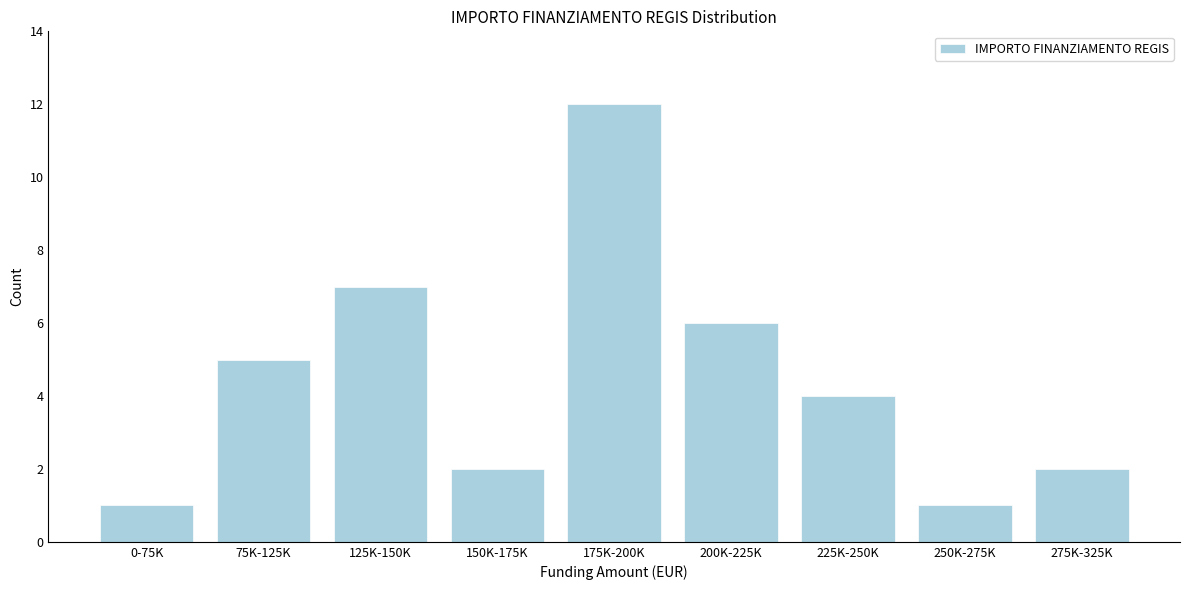

Reading left to right, transcribe all the data shown in this chart.

0-75K=1	75K-125K=5	125K-150K=7	150K-175K=2	175K-200K=12	200K-225K=6	225K-250K=4	250K-275K=1	275K-325K=2